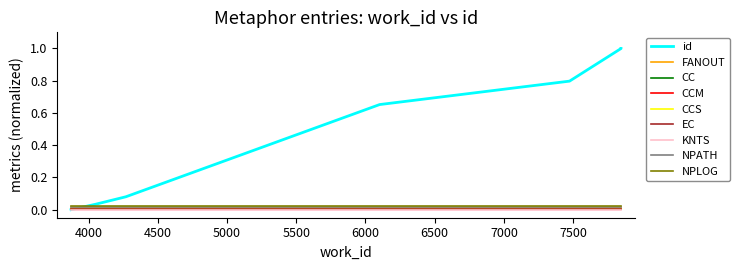

True or false: the data has more than 2 interior local peaks.

False